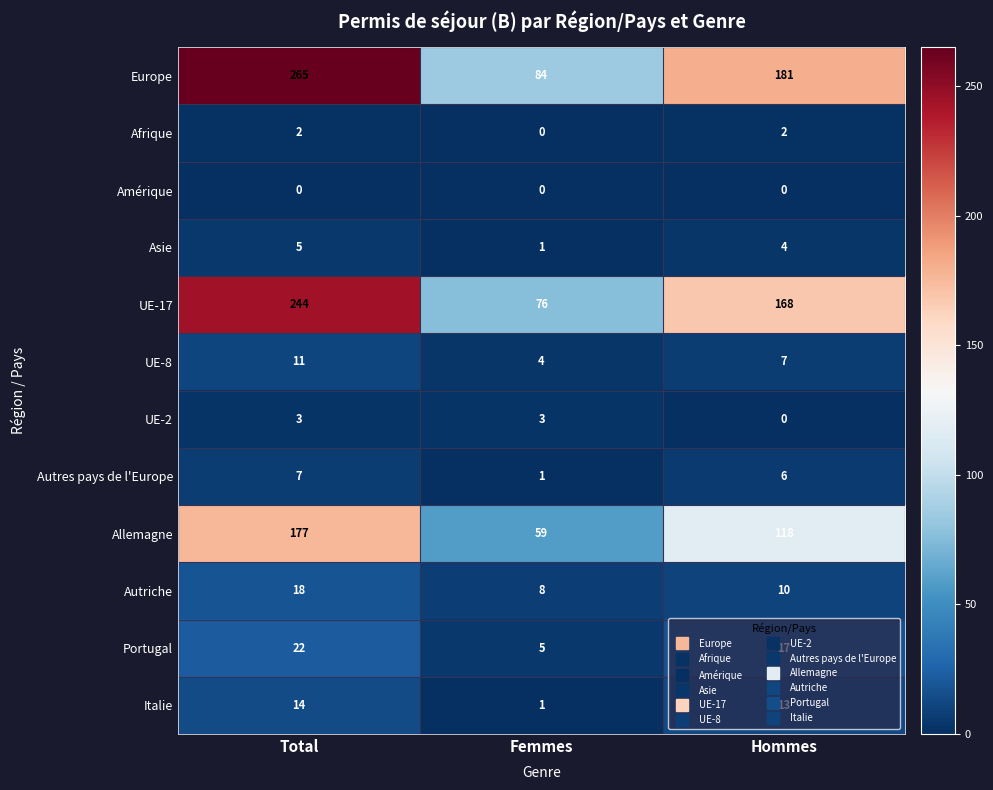

What is the total value across all series at Total?

768